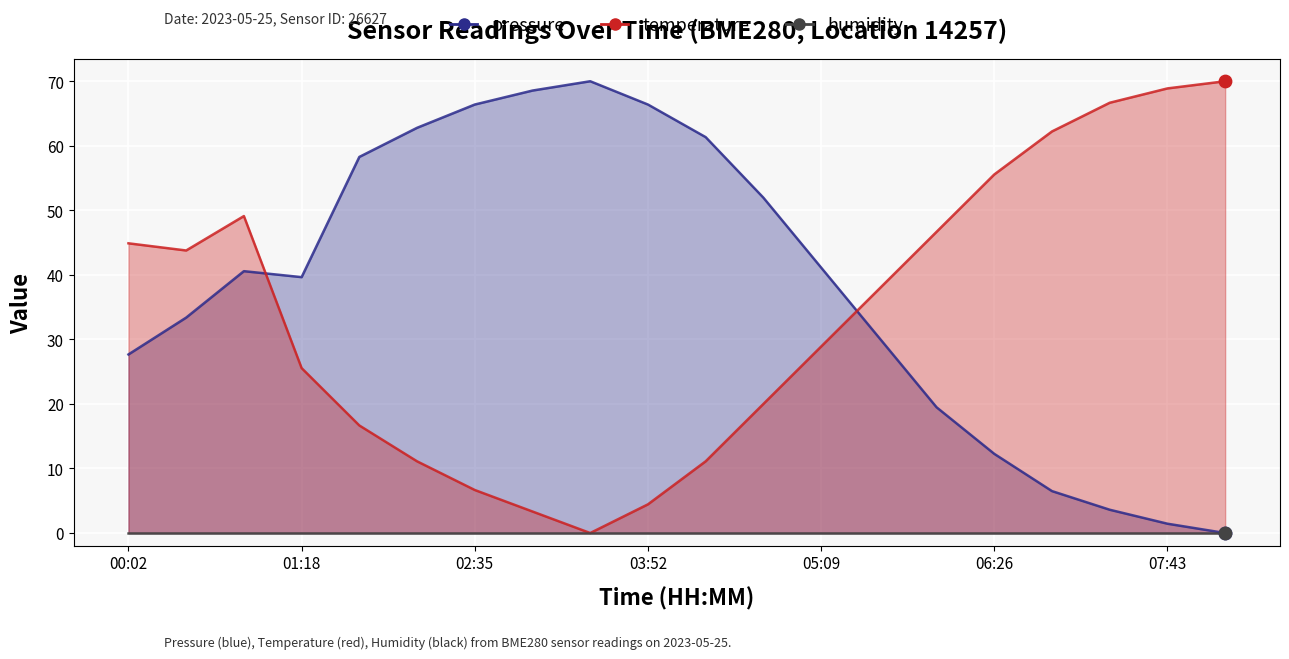

Which series reaches the minimum Y coordinate?

pressure_line